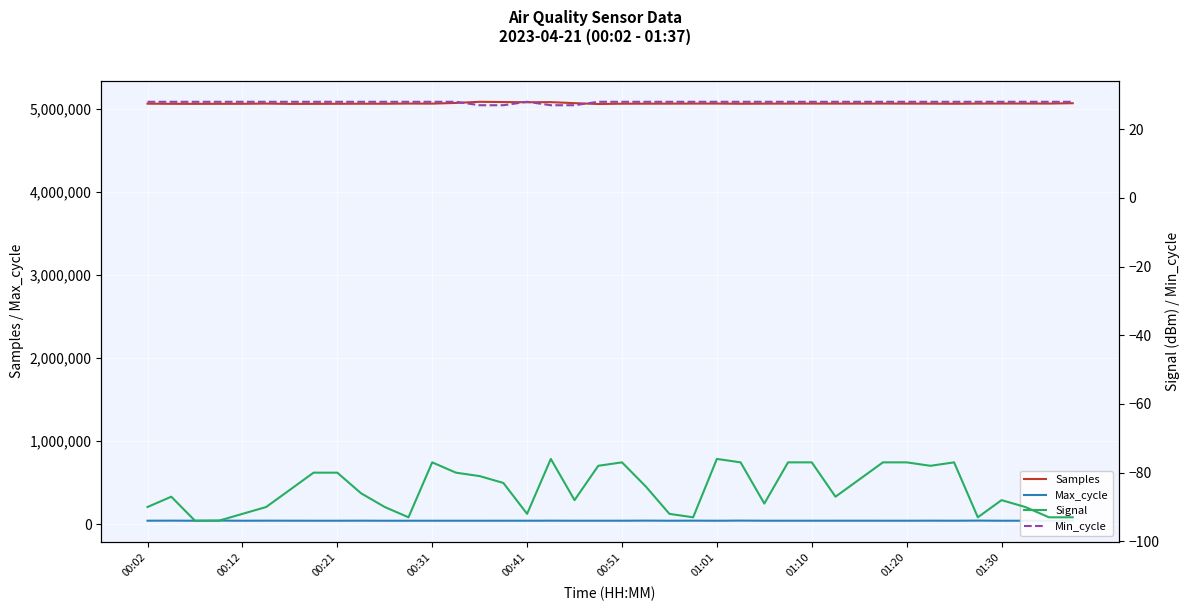

What is the maximum value shown in the chart?

5088932